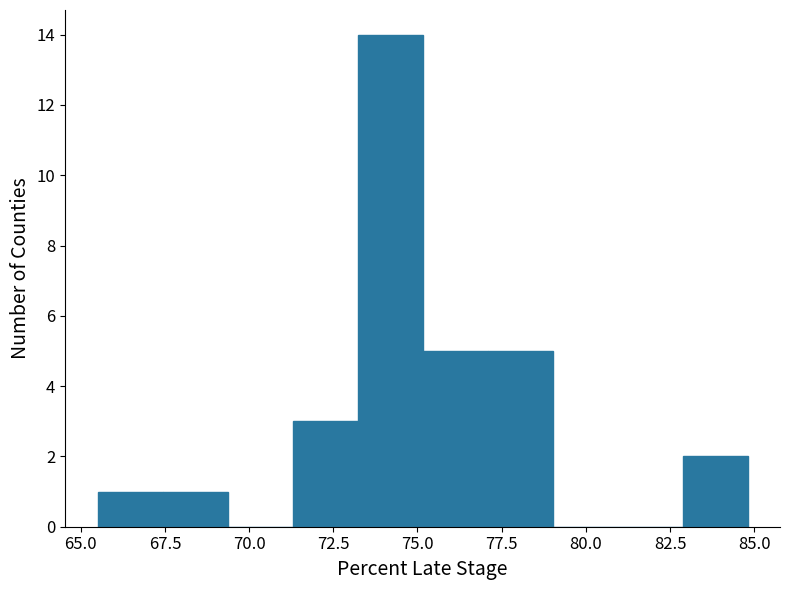

Around what value on the x-axis is the tallest bar? Give the approximate position of its centre, as read against the axis.

74.0